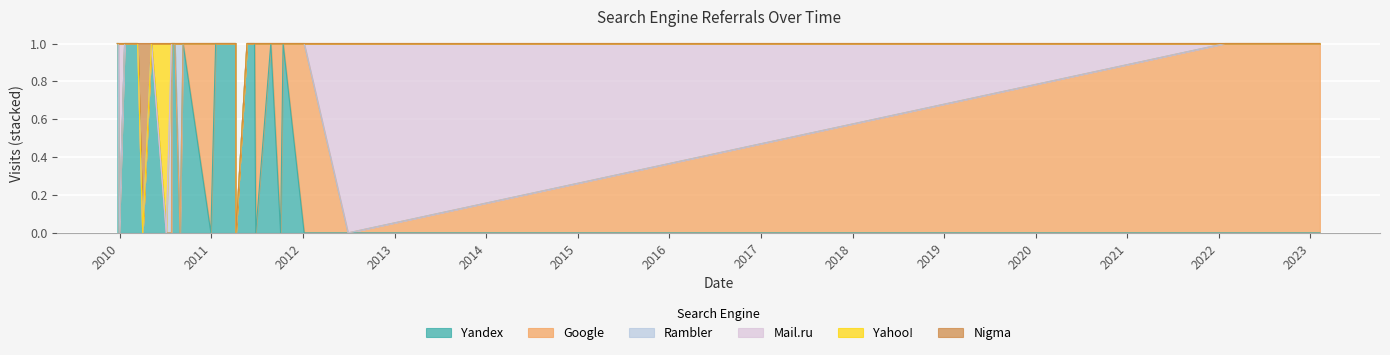

What is the maximum value shown in the chart?

1